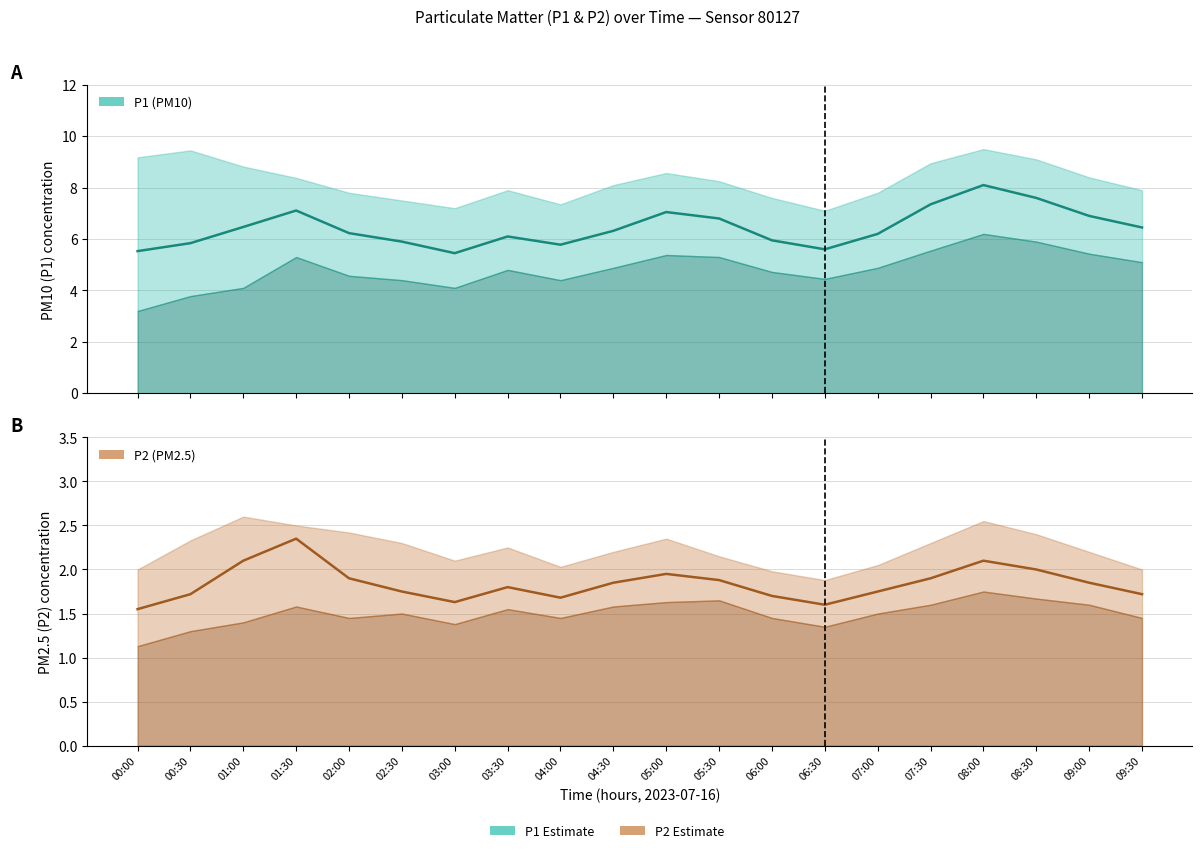

What position from the left is 02:00?

5